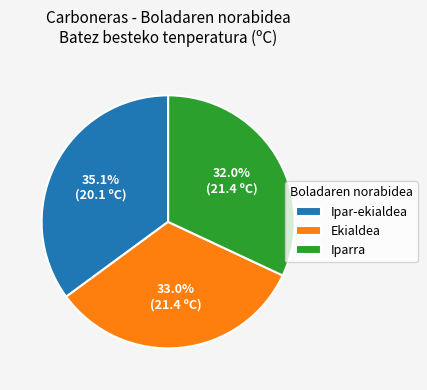

Count the number of slices in the pie.

3